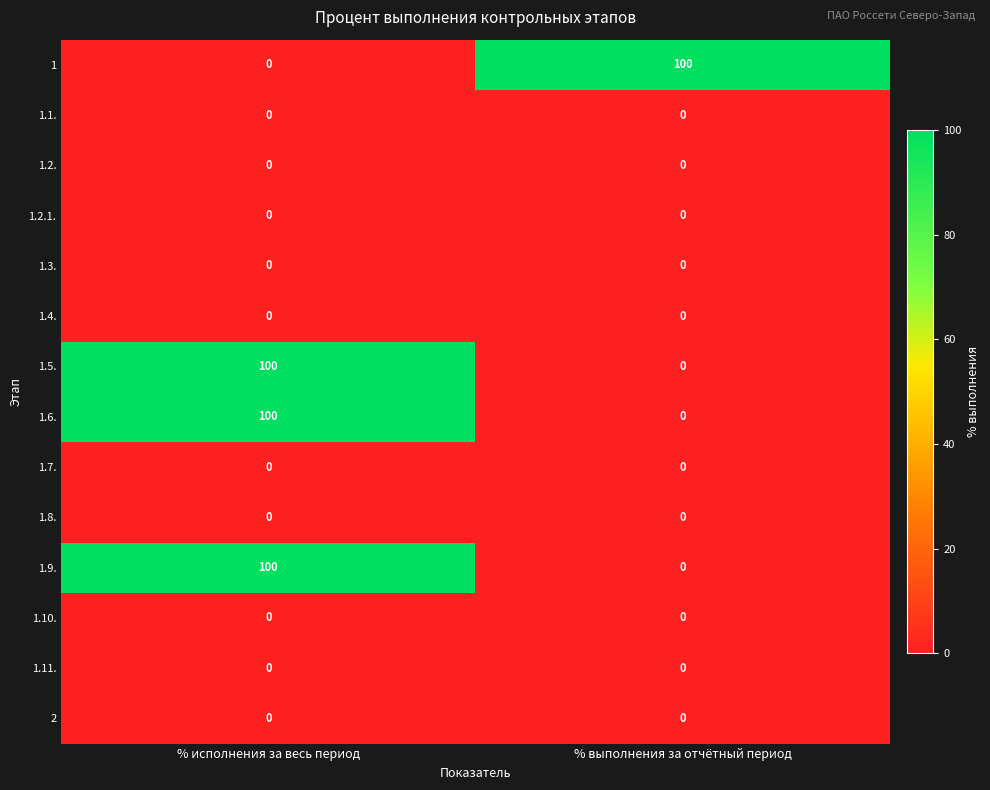

The value of 1.6. at % выполнения за отчётный период is 52. True or false?

False